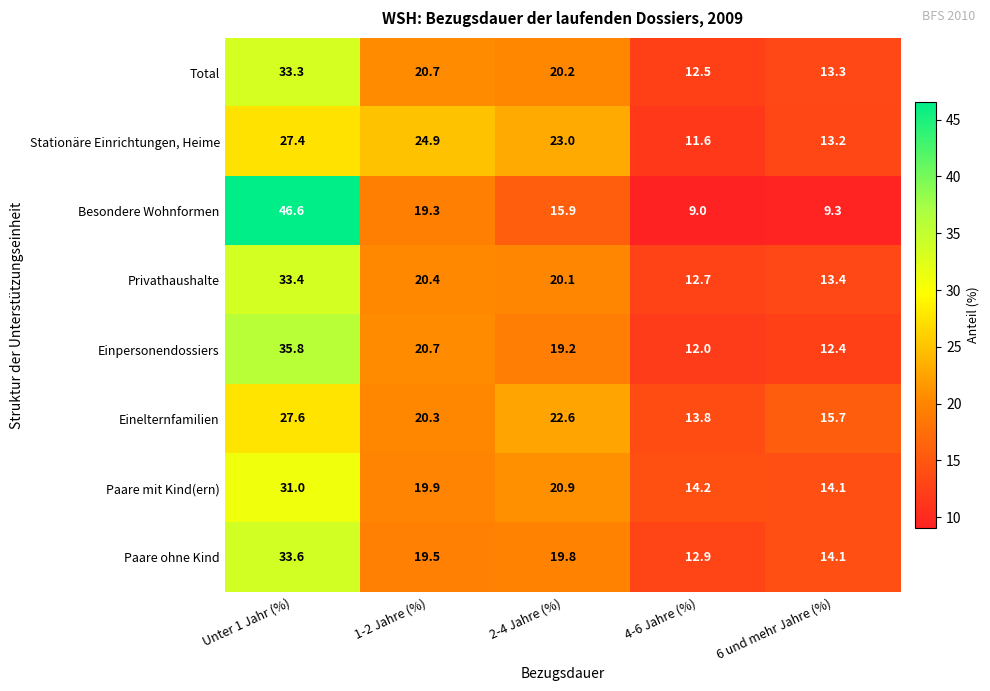

What is the spread (max minus min) of values at Unter 1 Jahr (%)?

19.2